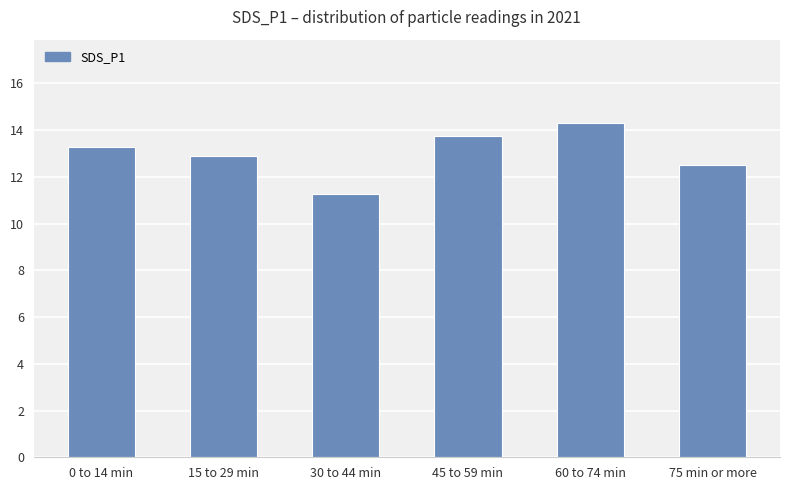

Are the bars grouped side by side (vs. stacked)?

No